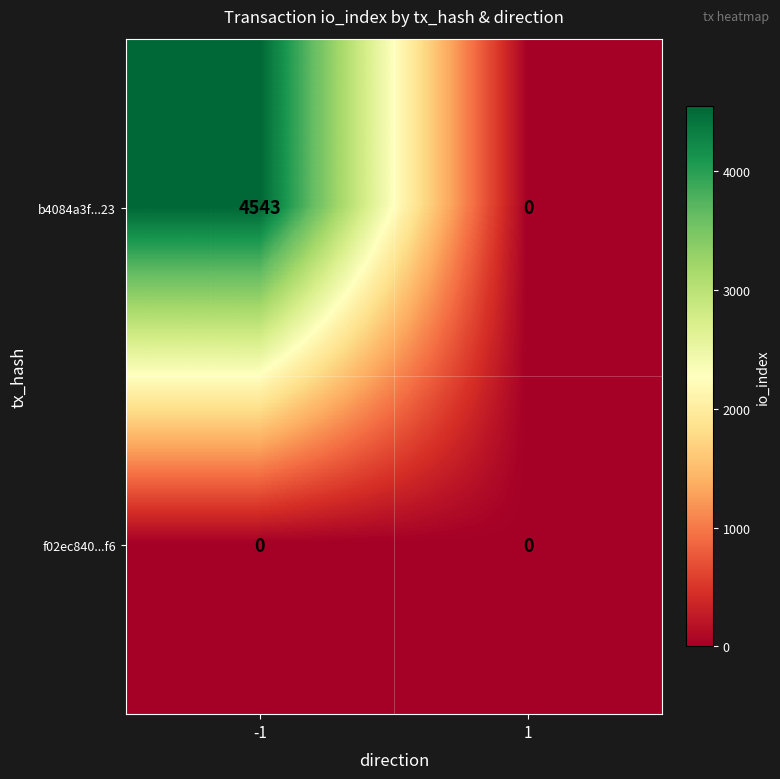

Reading left to right, transcribe all the data shown in this chart.

b4084a3f...23: 4543	0
f02ec840...f6: 0	0